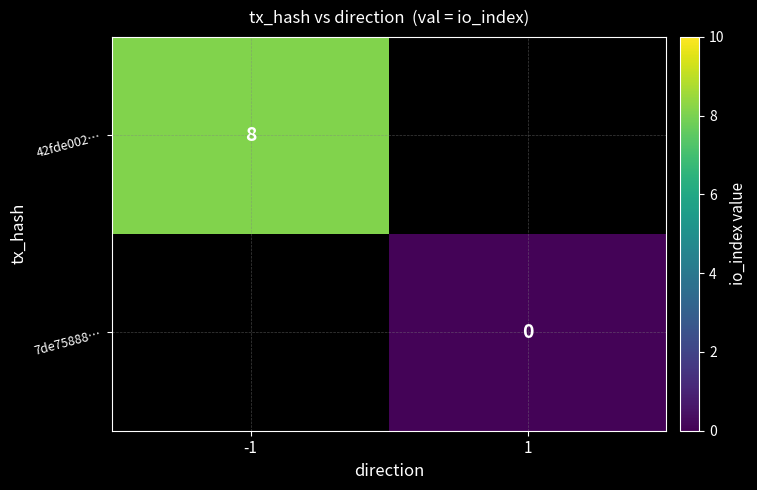

How many data points does each series have?

2